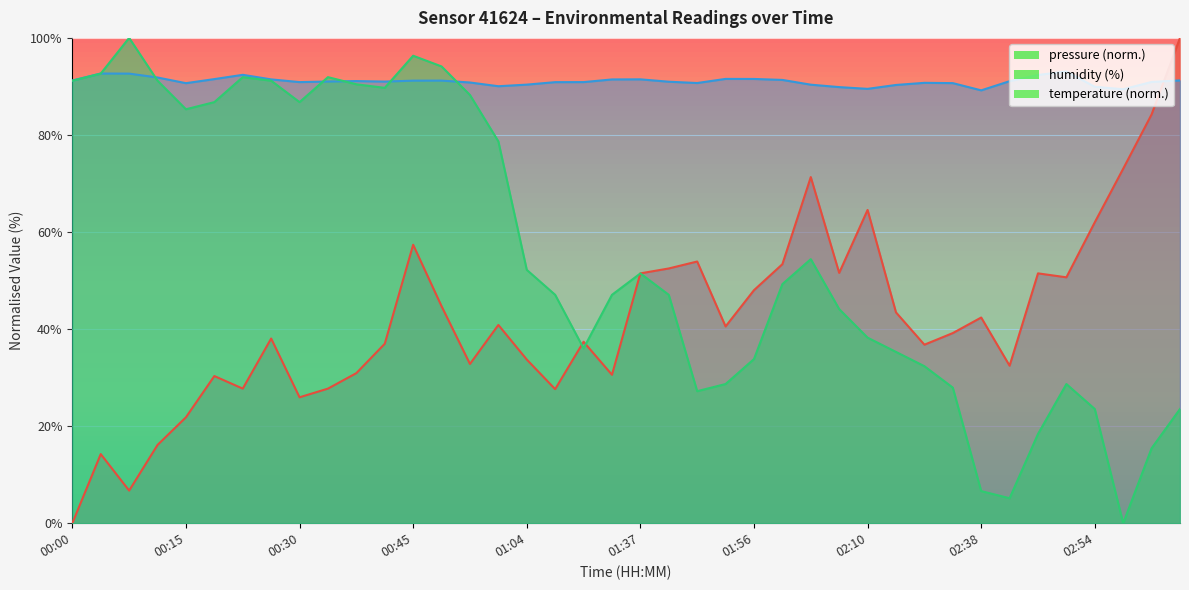

What is the label of the 19th point from the right?

01:40